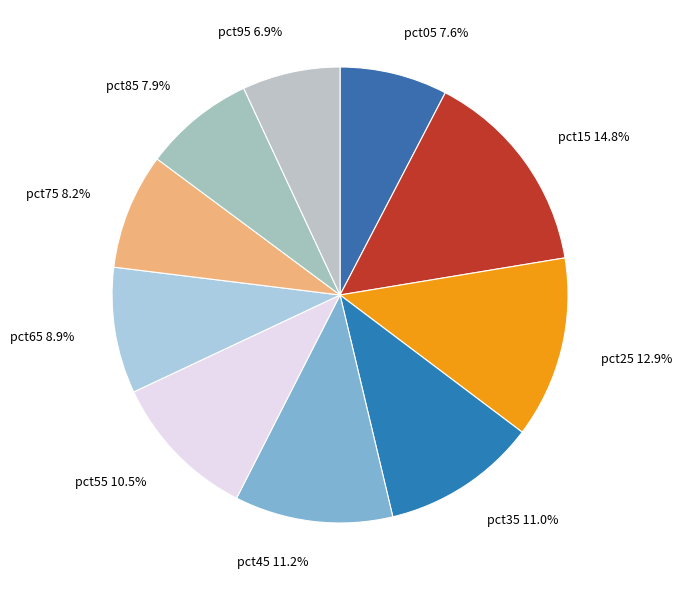

Is pct95 the majority of the pie?

No